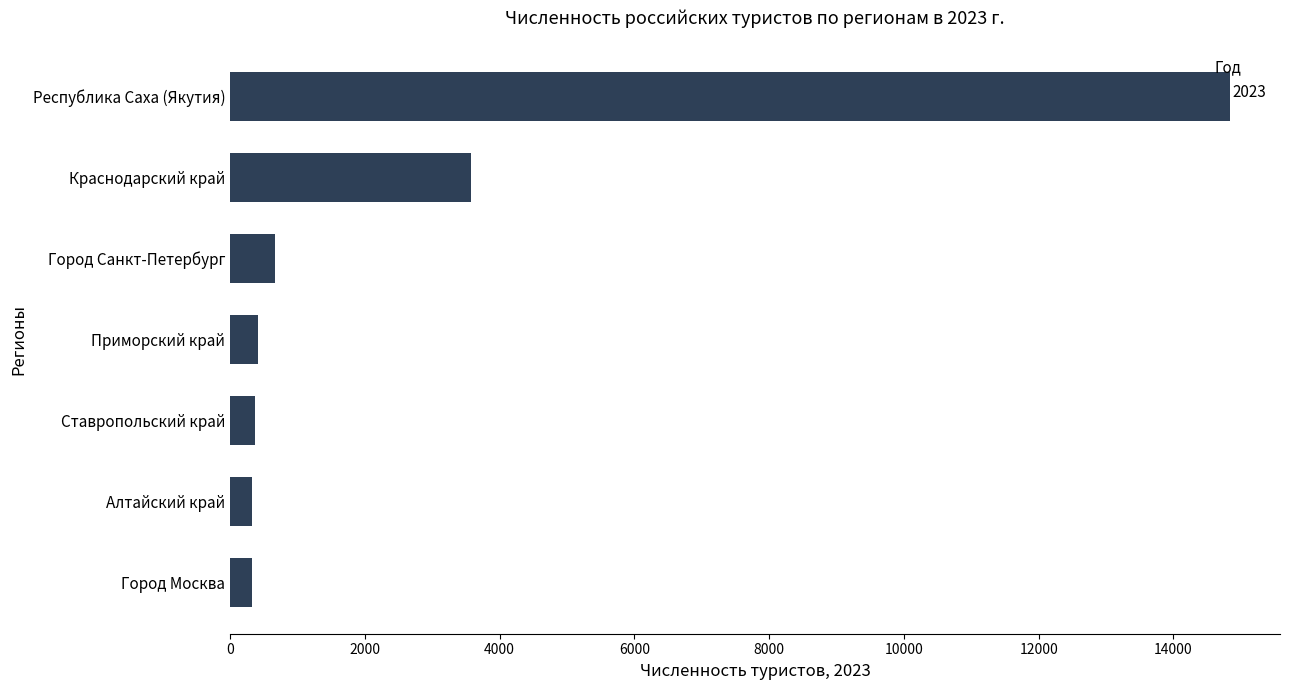

What is the sum of the values at Приморский край and Ставропольский край?

785